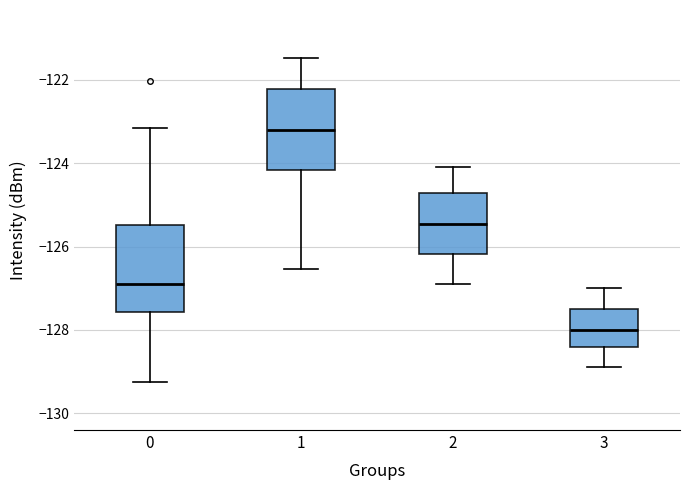

Where does the upper whisker of the box at x = 3 end on the y-axis? The values are not printed on the chart, so give them approximately, as read against the axis.

-127.0